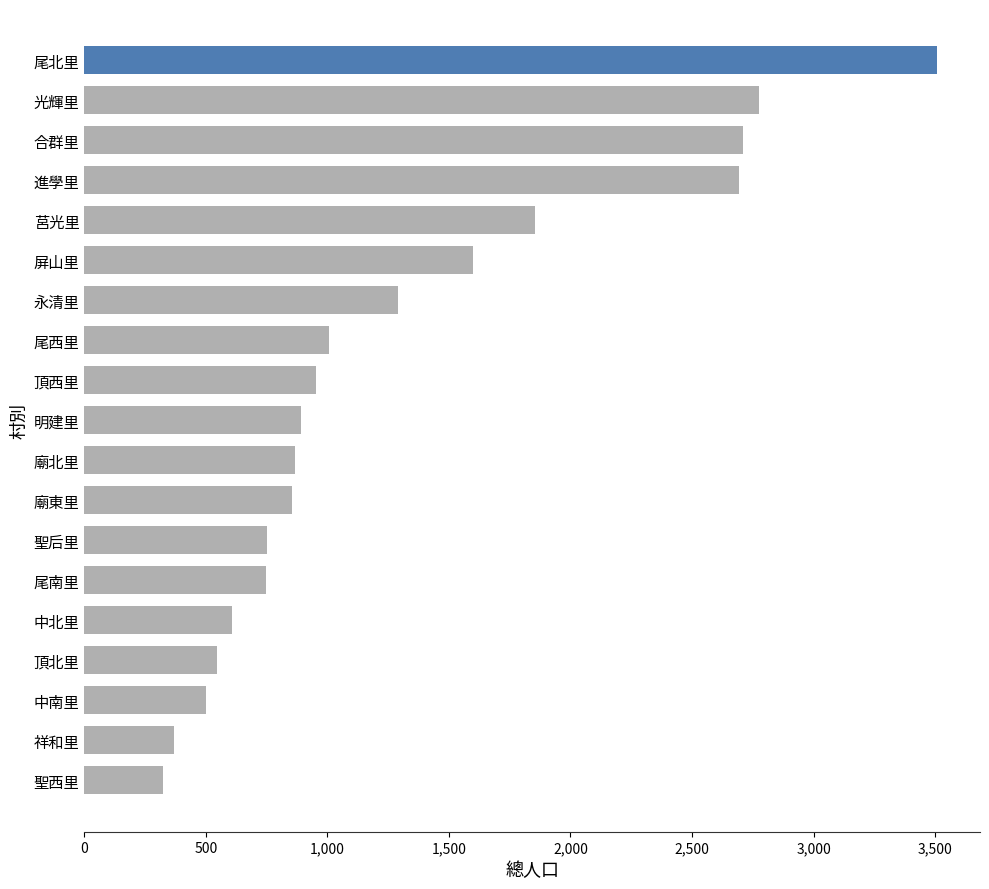

What is the sum of all values?

24850